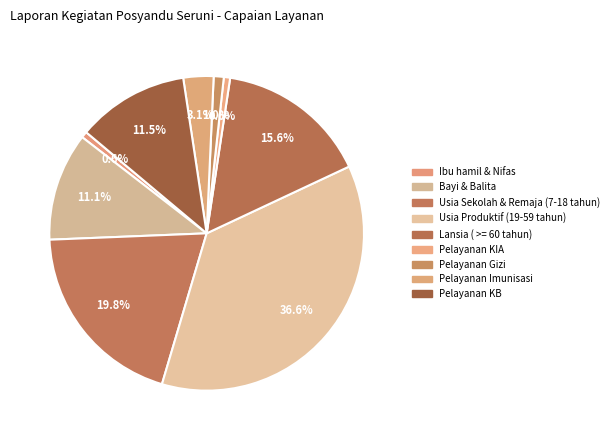

Does Pelayanan KB account for over 50% of the chart?

No